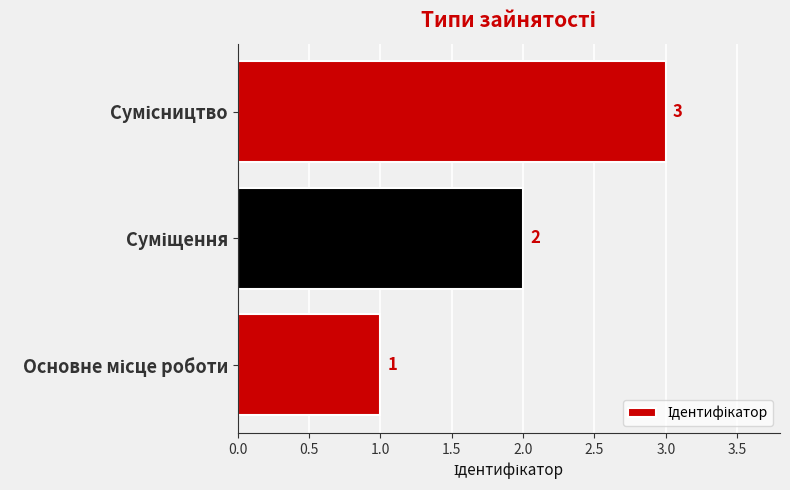

How many data points does each series have?

3